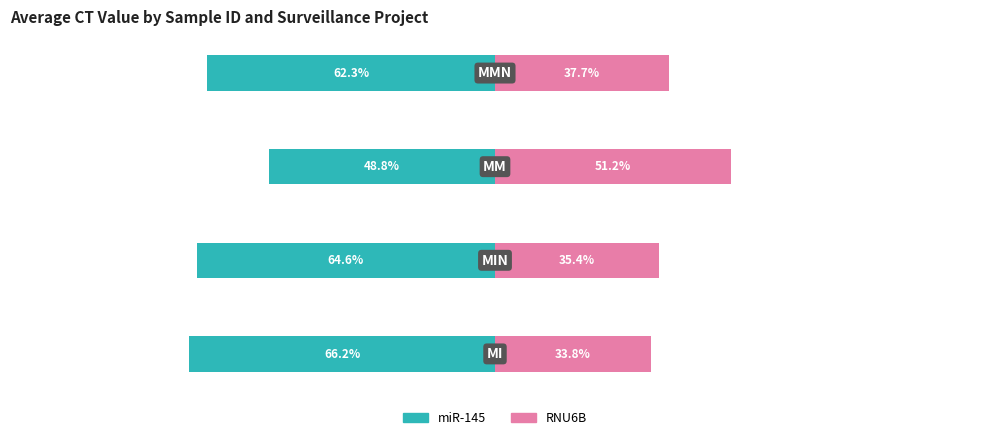

At how many categories does at least one series exceed -42?

4